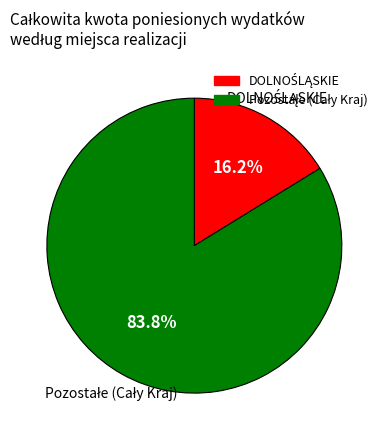

To the nearest percent, what is the difference between the largest and smallest slice percentages?

68%